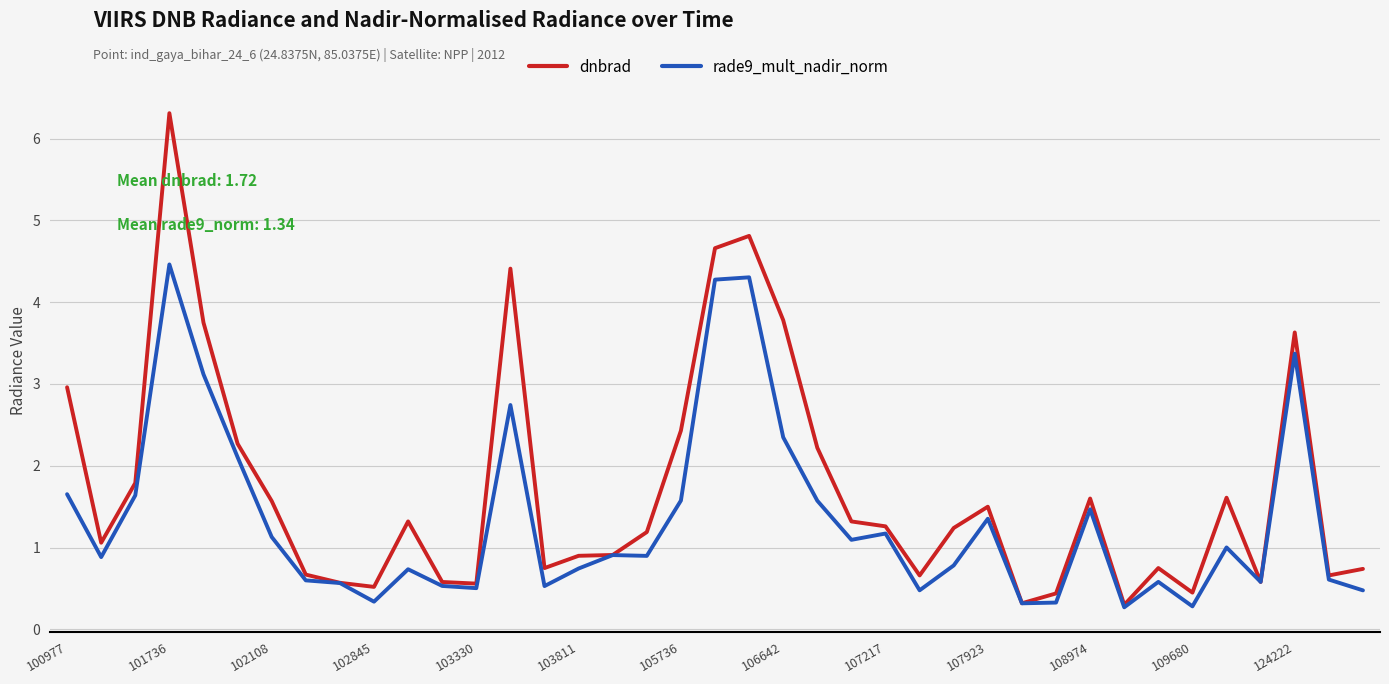

What is the highest value of the rade9_mult_nadir_norm series?

4.5